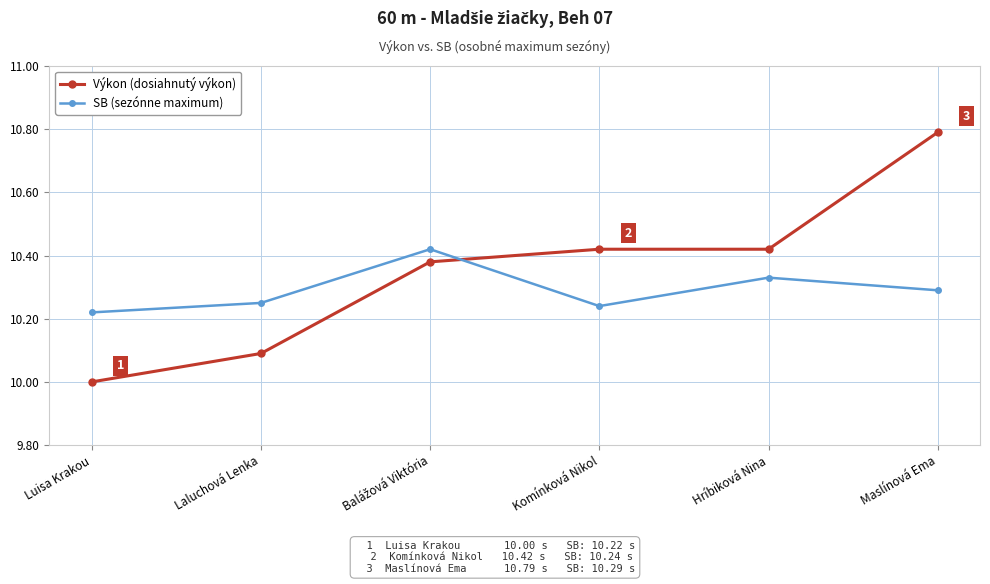

What is the spread (max minus min) of values at Maslínová Ema?

0.5